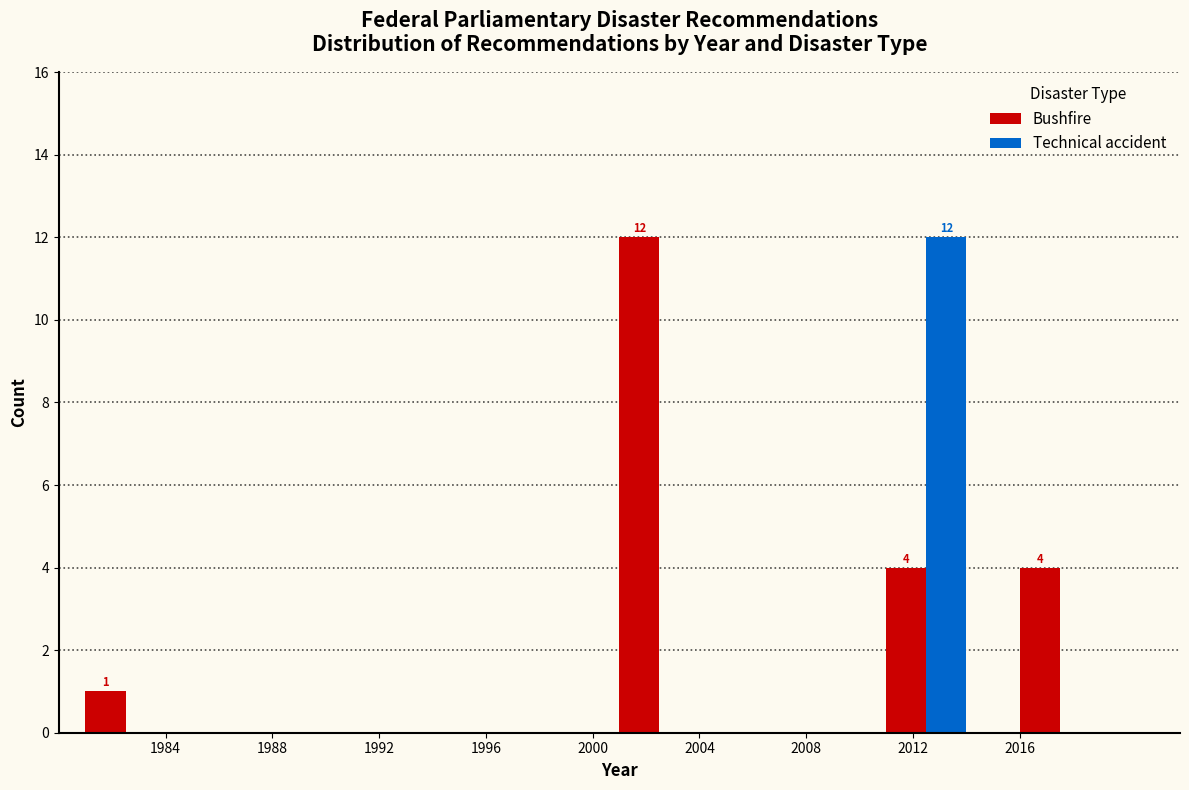

In the Technical accident series, which range on the x-axis has the tallest bar?

2010 to 2015